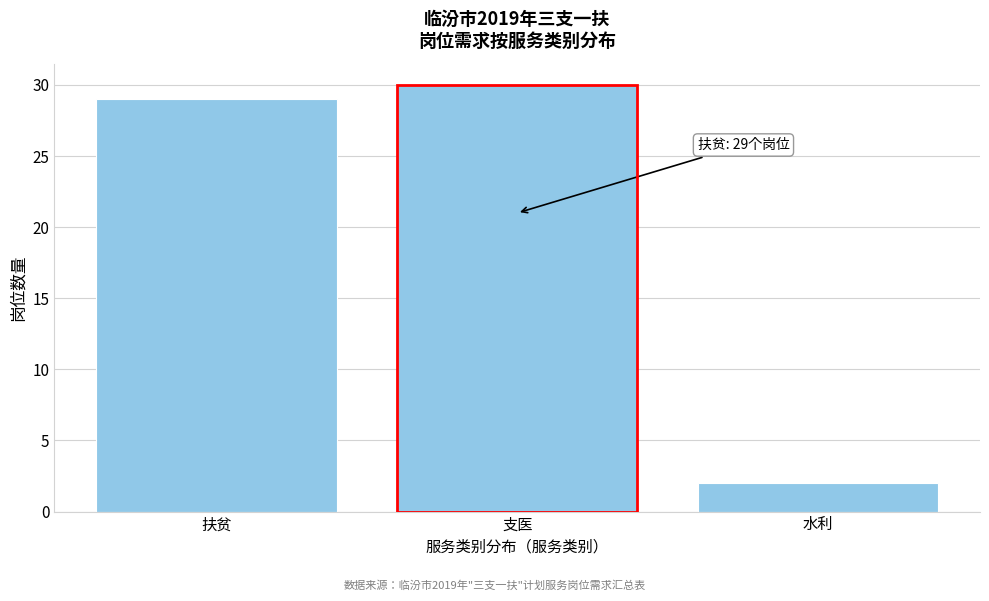

Reading left to right, list all the values displayed in this chart.

扶贫=29	支医=30	水利=2